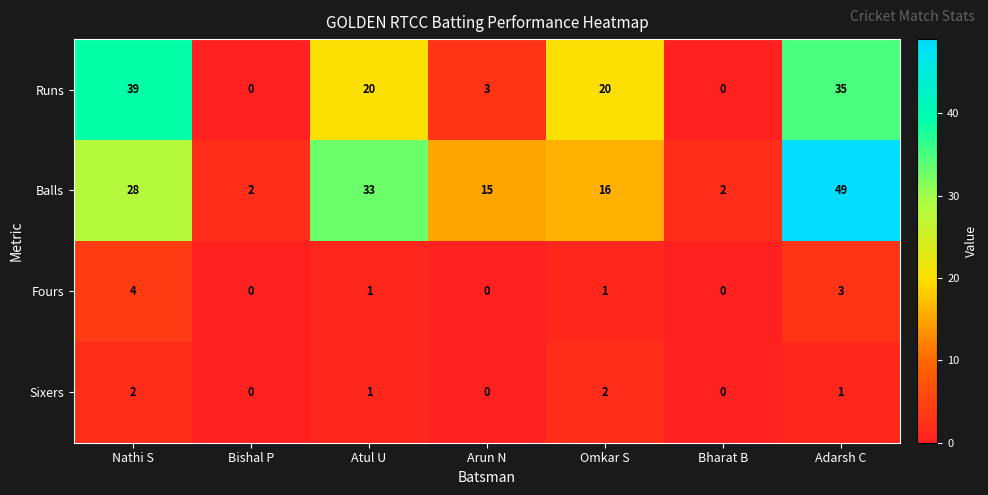

The Fours series shows 3 at Bishal P. True or false?

False